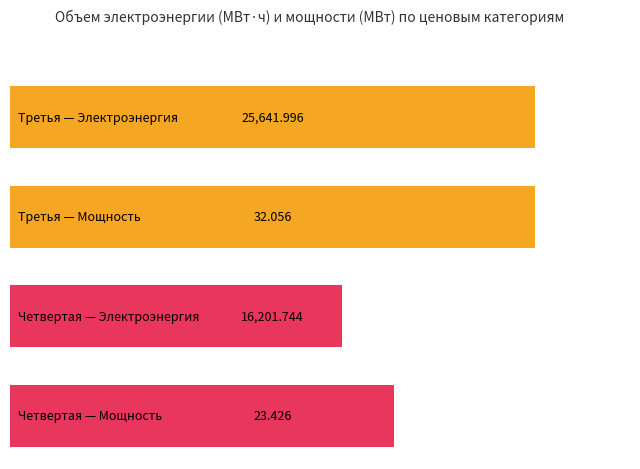

How many data points in Фактический объем электрической энергии (МВт·ч) are less than 25641?

1